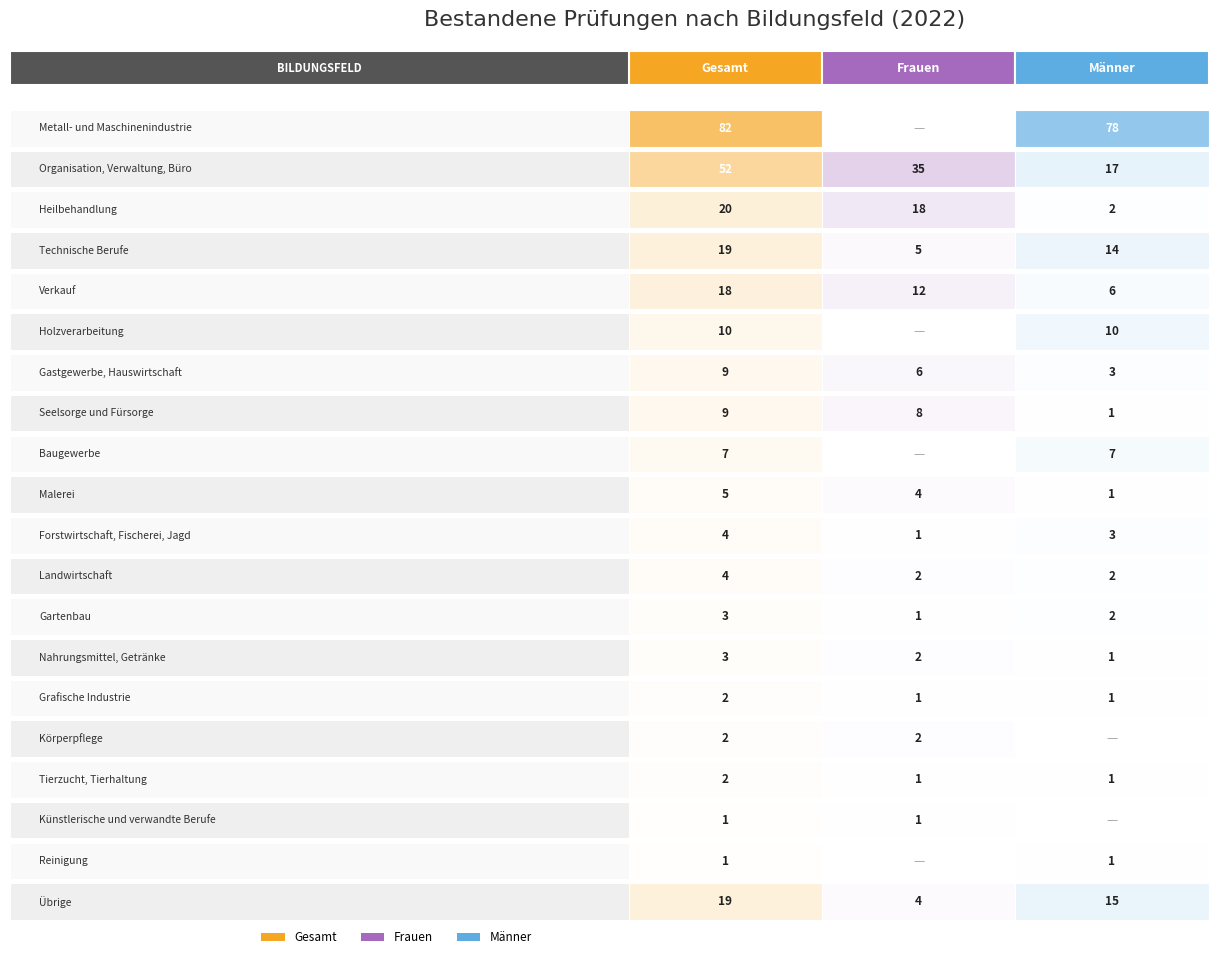

At how many categories does at least one series exceed 35?

2